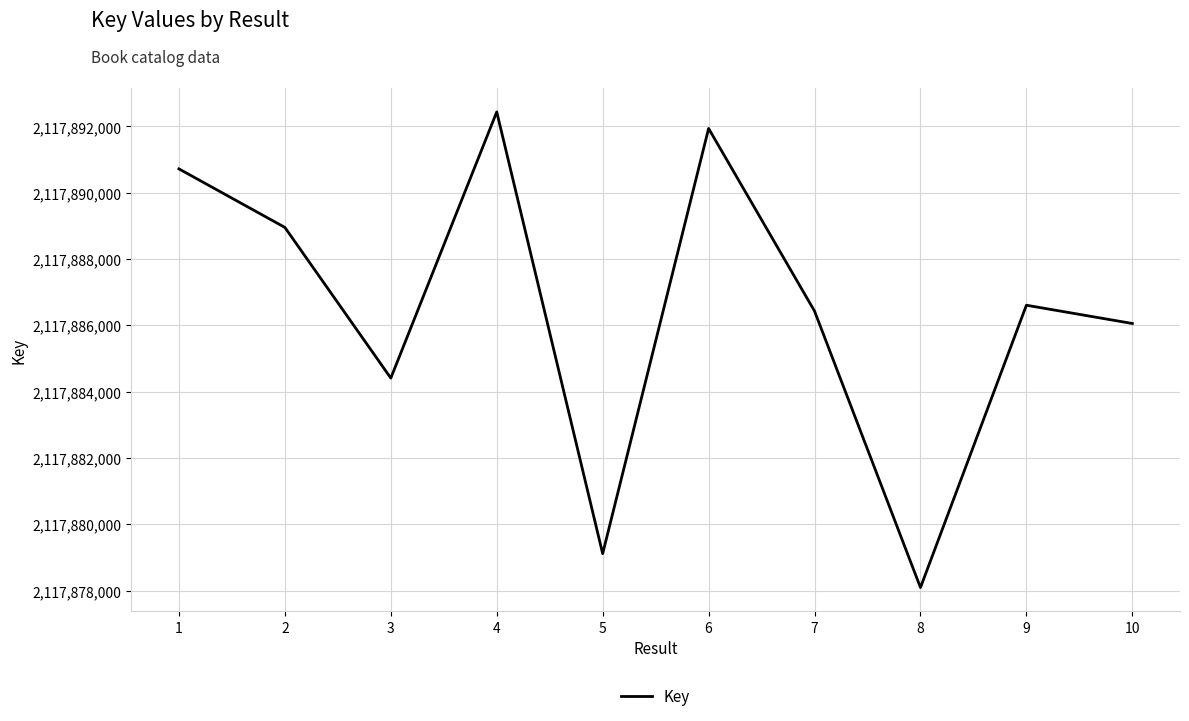

What is the difference between the values at 1 and 3?

6310